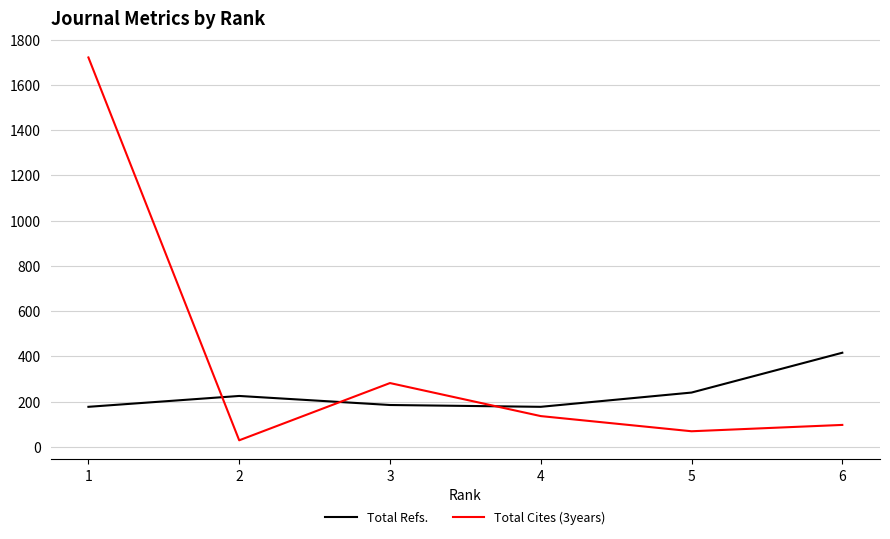

What is the difference between the second highest and minimum values in the Total Cites (3years) series?

253